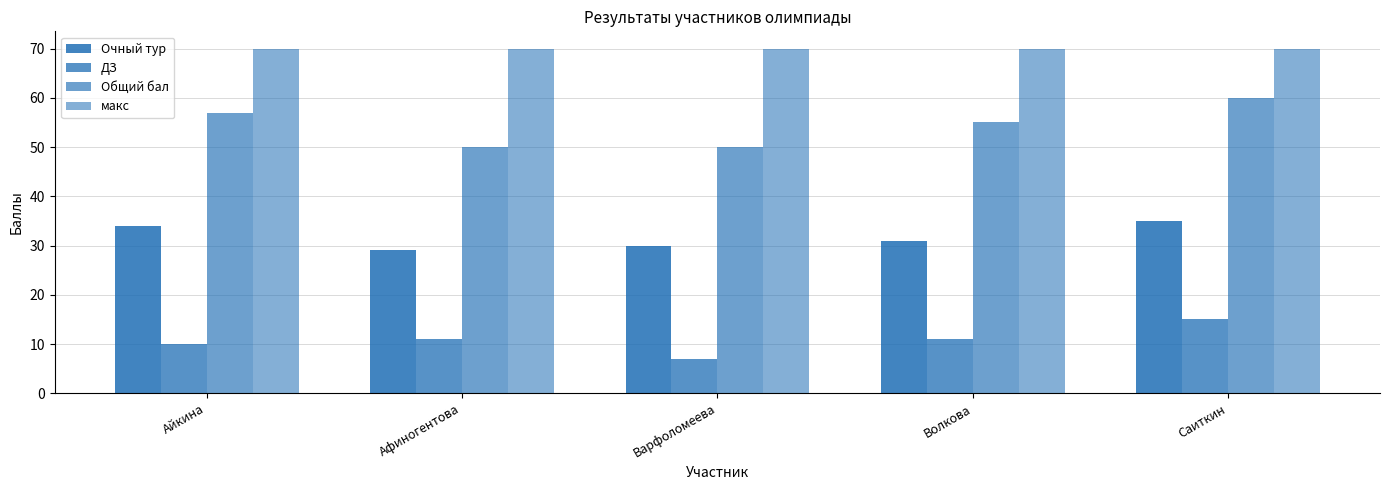

What is the label of the 4th bar from the left?

Волкова